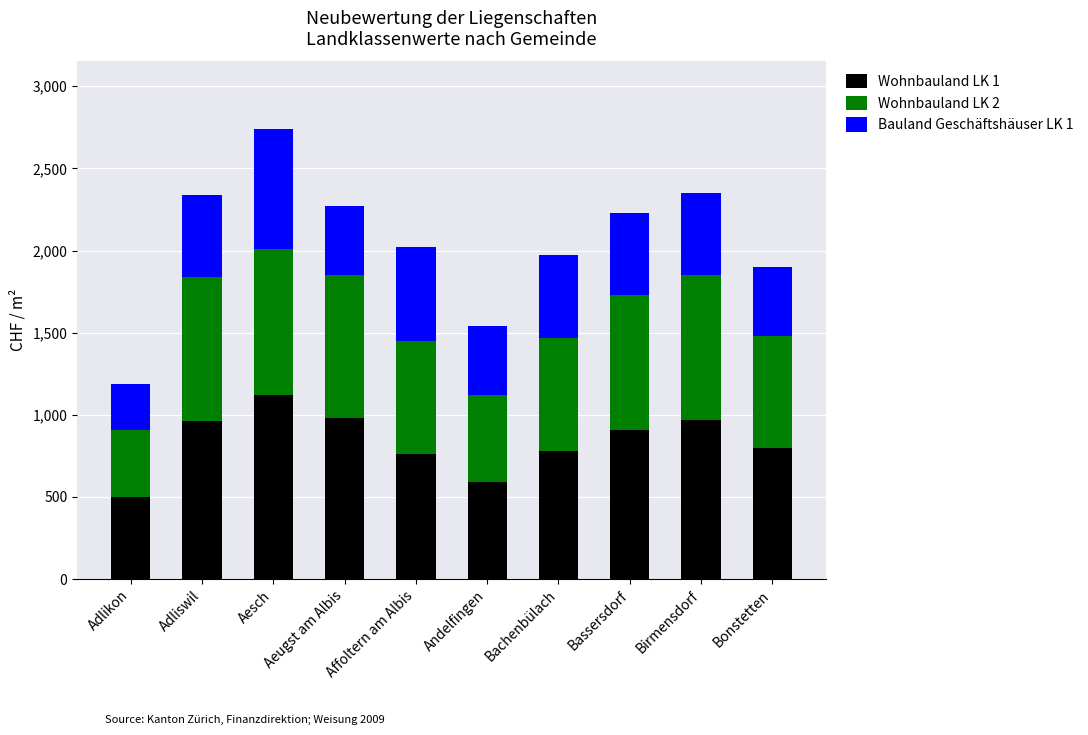

Are the bars horizontal?

No